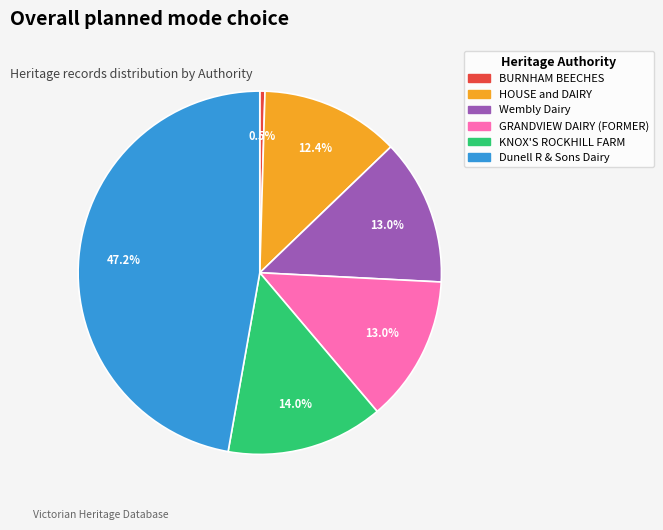

Is there any slice that represents more than half of the pie?

No